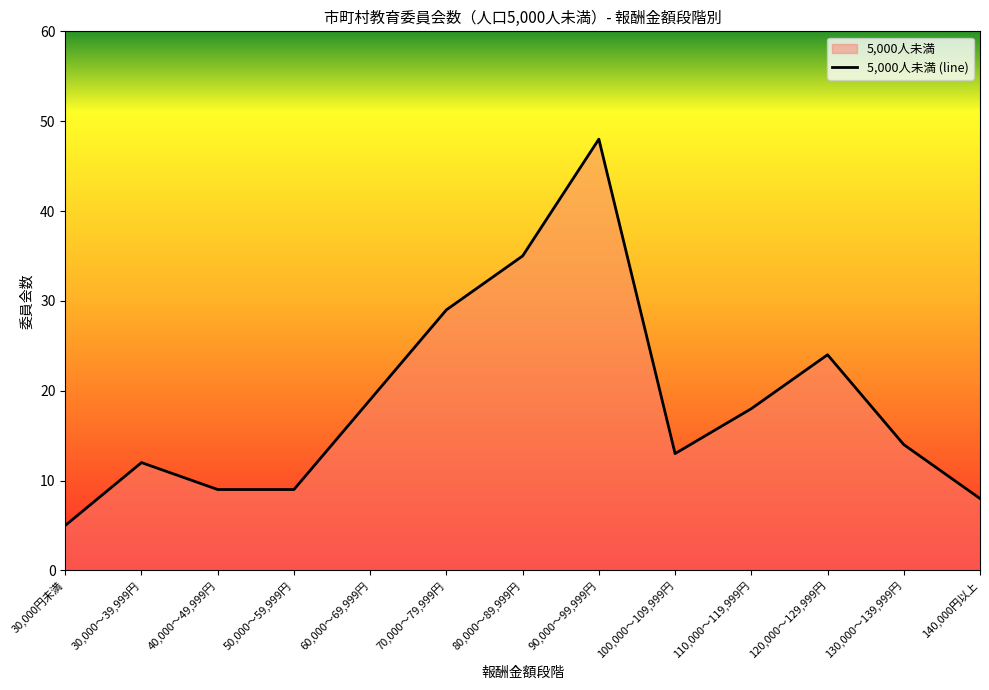

What is the ratio of the value at 30,000円未満 to the value at 110,000～119,999円?

0.3